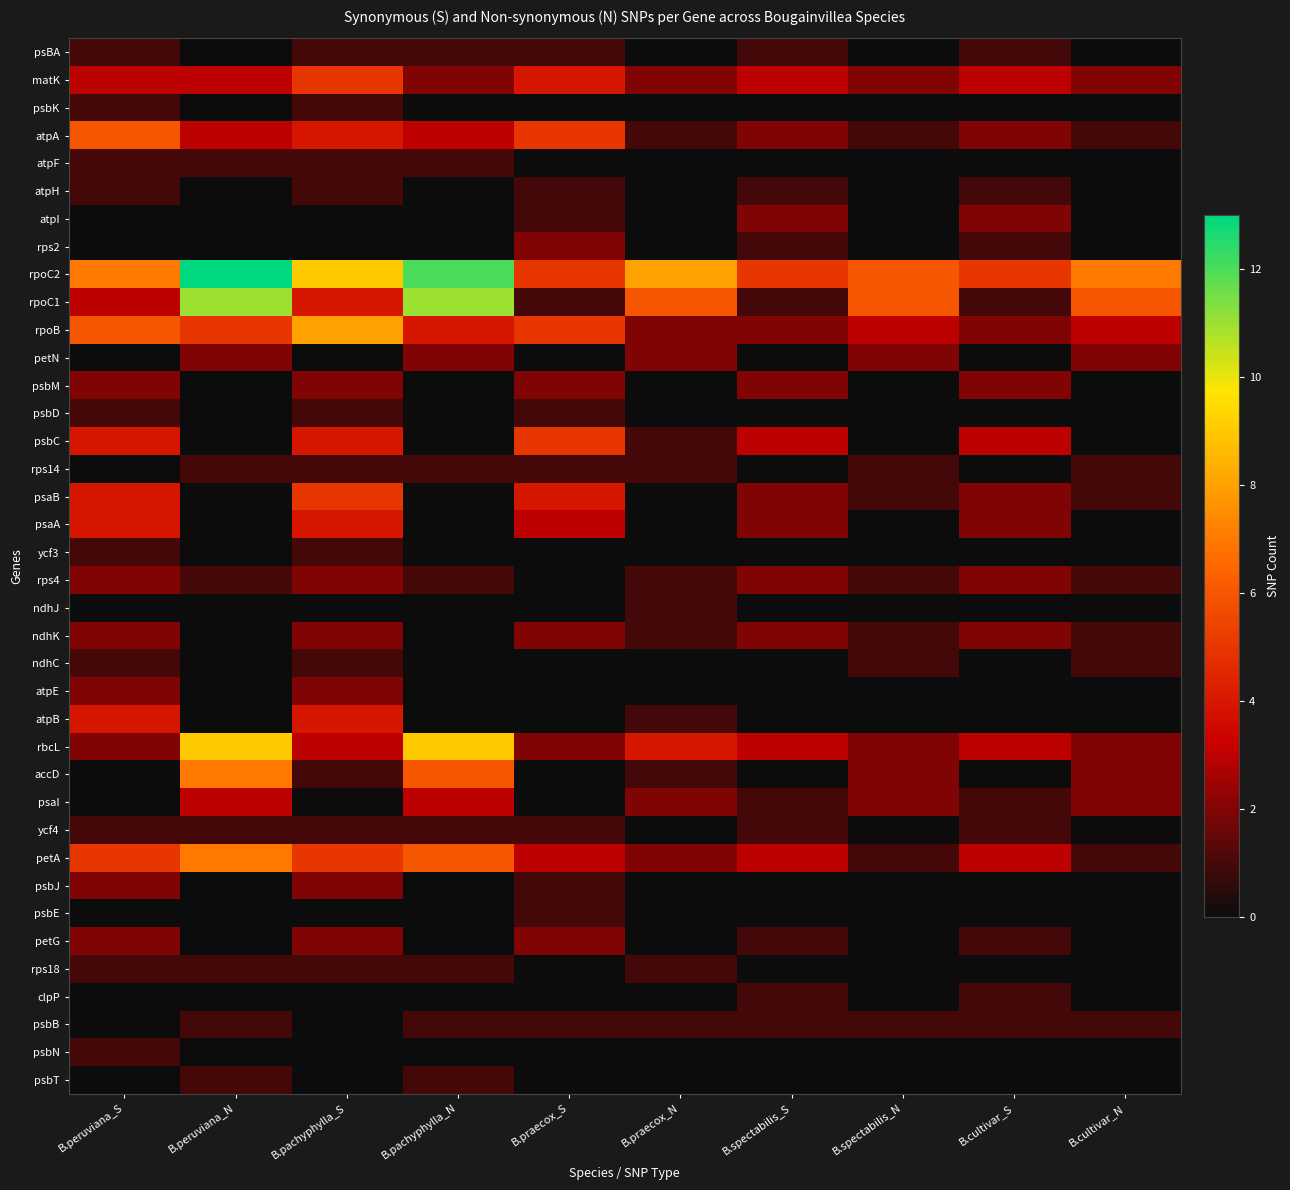

Reading left to right, what are all the values shown in this chart?

psBA: B.peruviana_S=1	B.peruviana_N=0	B.pachyphylla_S=1	B.pachyphylla_N=1	B.praecox_S=1	B.praecox_N=0	B.spectabilis_S=1	B.spectabilis_N=0	B.cultivar_S=1	B.cultivar_N=0
matK: B.peruviana_S=3	B.peruviana_N=3	B.pachyphylla_S=5	B.pachyphylla_N=2	B.praecox_S=4	B.praecox_N=2	B.spectabilis_S=3	B.spectabilis_N=2	B.cultivar_S=3	B.cultivar_N=2
psbK: B.peruviana_S=1	B.peruviana_N=0	B.pachyphylla_S=1	B.pachyphylla_N=0	B.praecox_S=0	B.praecox_N=0	B.spectabilis_S=0	B.spectabilis_N=0	B.cultivar_S=0	B.cultivar_N=0
atpA: B.peruviana_S=6	B.peruviana_N=3	B.pachyphylla_S=4	B.pachyphylla_N=3	B.praecox_S=5	B.praecox_N=1	B.spectabilis_S=2	B.spectabilis_N=1	B.cultivar_S=2	B.cultivar_N=1
atpF: B.peruviana_S=1	B.peruviana_N=1	B.pachyphylla_S=1	B.pachyphylla_N=1	B.praecox_S=0	B.praecox_N=0	B.spectabilis_S=0	B.spectabilis_N=0	B.cultivar_S=0	B.cultivar_N=0
atpH: B.peruviana_S=1	B.peruviana_N=0	B.pachyphylla_S=1	B.pachyphylla_N=0	B.praecox_S=1	B.praecox_N=0	B.spectabilis_S=1	B.spectabilis_N=0	B.cultivar_S=1	B.cultivar_N=0
atpI: B.peruviana_S=0	B.peruviana_N=0	B.pachyphylla_S=0	B.pachyphylla_N=0	B.praecox_S=1	B.praecox_N=0	B.spectabilis_S=2	B.spectabilis_N=0	B.cultivar_S=2	B.cultivar_N=0
rps2: B.peruviana_S=0	B.peruviana_N=0	B.pachyphylla_S=0	B.pachyphylla_N=0	B.praecox_S=2	B.praecox_N=0	B.spectabilis_S=1	B.spectabilis_N=0	B.cultivar_S=1	B.cultivar_N=0
rpoC2: B.peruviana_S=7	B.peruviana_N=13	B.pachyphylla_S=9	B.pachyphylla_N=12	B.praecox_S=5	B.praecox_N=8	B.spectabilis_S=5	B.spectabilis_N=6	B.cultivar_S=5	B.cultivar_N=7
rpoC1: B.peruviana_S=3	B.peruviana_N=11	B.pachyphylla_S=4	B.pachyphylla_N=11	B.praecox_S=1	B.praecox_N=6	B.spectabilis_S=1	B.spectabilis_N=6	B.cultivar_S=1	B.cultivar_N=6
rpoB: B.peruviana_S=6	B.peruviana_N=5	B.pachyphylla_S=8	B.pachyphylla_N=4	B.praecox_S=5	B.praecox_N=2	B.spectabilis_S=2	B.spectabilis_N=3	B.cultivar_S=2	B.cultivar_N=3
petN: B.peruviana_S=0	B.peruviana_N=2	B.pachyphylla_S=0	B.pachyphylla_N=2	B.praecox_S=0	B.praecox_N=2	B.spectabilis_S=0	B.spectabilis_N=2	B.cultivar_S=0	B.cultivar_N=2
psbM: B.peruviana_S=2	B.peruviana_N=0	B.pachyphylla_S=2	B.pachyphylla_N=0	B.praecox_S=2	B.praecox_N=0	B.spectabilis_S=2	B.spectabilis_N=0	B.cultivar_S=2	B.cultivar_N=0
psbD: B.peruviana_S=1	B.peruviana_N=0	B.pachyphylla_S=1	B.pachyphylla_N=0	B.praecox_S=1	B.praecox_N=0	B.spectabilis_S=0	B.spectabilis_N=0	B.cultivar_S=0	B.cultivar_N=0
psbC: B.peruviana_S=4	B.peruviana_N=0	B.pachyphylla_S=4	B.pachyphylla_N=0	B.praecox_S=5	B.praecox_N=1	B.spectabilis_S=3	B.spectabilis_N=0	B.cultivar_S=3	B.cultivar_N=0
rps14: B.peruviana_S=0	B.peruviana_N=1	B.pachyphylla_S=1	B.pachyphylla_N=1	B.praecox_S=1	B.praecox_N=1	B.spectabilis_S=0	B.spectabilis_N=1	B.cultivar_S=0	B.cultivar_N=1
psaB: B.peruviana_S=4	B.peruviana_N=0	B.pachyphylla_S=5	B.pachyphylla_N=0	B.praecox_S=4	B.praecox_N=0	B.spectabilis_S=2	B.spectabilis_N=1	B.cultivar_S=2	B.cultivar_N=1
psaA: B.peruviana_S=4	B.peruviana_N=0	B.pachyphylla_S=4	B.pachyphylla_N=0	B.praecox_S=3	B.praecox_N=0	B.spectabilis_S=2	B.spectabilis_N=0	B.cultivar_S=2	B.cultivar_N=0
ycf3: B.peruviana_S=1	B.peruviana_N=0	B.pachyphylla_S=1	B.pachyphylla_N=0	B.praecox_S=0	B.praecox_N=0	B.spectabilis_S=0	B.spectabilis_N=0	B.cultivar_S=0	B.cultivar_N=0
rps4: B.peruviana_S=2	B.peruviana_N=1	B.pachyphylla_S=2	B.pachyphylla_N=1	B.praecox_S=0	B.praecox_N=1	B.spectabilis_S=2	B.spectabilis_N=1	B.cultivar_S=2	B.cultivar_N=1
ndhJ: B.peruviana_S=0	B.peruviana_N=0	B.pachyphylla_S=0	B.pachyphylla_N=0	B.praecox_S=0	B.praecox_N=1	B.spectabilis_S=0	B.spectabilis_N=0	B.cultivar_S=0	B.cultivar_N=0
ndhK: B.peruviana_S=2	B.peruviana_N=0	B.pachyphylla_S=2	B.pachyphylla_N=0	B.praecox_S=2	B.praecox_N=1	B.spectabilis_S=2	B.spectabilis_N=1	B.cultivar_S=2	B.cultivar_N=1
ndhC: B.peruviana_S=1	B.peruviana_N=0	B.pachyphylla_S=1	B.pachyphylla_N=0	B.praecox_S=0	B.praecox_N=0	B.spectabilis_S=0	B.spectabilis_N=1	B.cultivar_S=0	B.cultivar_N=1
atpE: B.peruviana_S=2	B.peruviana_N=0	B.pachyphylla_S=2	B.pachyphylla_N=0	B.praecox_S=0	B.praecox_N=0	B.spectabilis_S=0	B.spectabilis_N=0	B.cultivar_S=0	B.cultivar_N=0
atpB: B.peruviana_S=4	B.peruviana_N=0	B.pachyphylla_S=4	B.pachyphylla_N=0	B.praecox_S=0	B.praecox_N=1	B.spectabilis_S=0	B.spectabilis_N=0	B.cultivar_S=0	B.cultivar_N=0
rbcL: B.peruviana_S=2	B.peruviana_N=9	B.pachyphylla_S=3	B.pachyphylla_N=9	B.praecox_S=2	B.praecox_N=4	B.spectabilis_S=3	B.spectabilis_N=2	B.cultivar_S=3	B.cultivar_N=2
accD: B.peruviana_S=0	B.peruviana_N=7	B.pachyphylla_S=1	B.pachyphylla_N=6	B.praecox_S=0	B.praecox_N=1	B.spectabilis_S=0	B.spectabilis_N=2	B.cultivar_S=0	B.cultivar_N=2
psaI: B.peruviana_S=0	B.peruviana_N=3	B.pachyphylla_S=0	B.pachyphylla_N=3	B.praecox_S=0	B.praecox_N=2	B.spectabilis_S=1	B.spectabilis_N=2	B.cultivar_S=1	B.cultivar_N=2
ycf4: B.peruviana_S=1	B.peruviana_N=1	B.pachyphylla_S=1	B.pachyphylla_N=1	B.praecox_S=1	B.praecox_N=0	B.spectabilis_S=1	B.spectabilis_N=0	B.cultivar_S=1	B.cultivar_N=0
petA: B.peruviana_S=5	B.peruviana_N=7	B.pachyphylla_S=5	B.pachyphylla_N=6	B.praecox_S=3	B.praecox_N=2	B.spectabilis_S=3	B.spectabilis_N=1	B.cultivar_S=3	B.cultivar_N=1
psbJ: B.peruviana_S=2	B.peruviana_N=0	B.pachyphylla_S=2	B.pachyphylla_N=0	B.praecox_S=1	B.praecox_N=0	B.spectabilis_S=0	B.spectabilis_N=0	B.cultivar_S=0	B.cultivar_N=0
psbE: B.peruviana_S=0	B.peruviana_N=0	B.pachyphylla_S=0	B.pachyphylla_N=0	B.praecox_S=1	B.praecox_N=0	B.spectabilis_S=0	B.spectabilis_N=0	B.cultivar_S=0	B.cultivar_N=0
petG: B.peruviana_S=2	B.peruviana_N=0	B.pachyphylla_S=2	B.pachyphylla_N=0	B.praecox_S=2	B.praecox_N=0	B.spectabilis_S=1	B.spectabilis_N=0	B.cultivar_S=1	B.cultivar_N=0
rps18: B.peruviana_S=1	B.peruviana_N=1	B.pachyphylla_S=1	B.pachyphylla_N=1	B.praecox_S=0	B.praecox_N=1	B.spectabilis_S=0	B.spectabilis_N=0	B.cultivar_S=0	B.cultivar_N=0
clpP: B.peruviana_S=0	B.peruviana_N=0	B.pachyphylla_S=0	B.pachyphylla_N=0	B.praecox_S=0	B.praecox_N=0	B.spectabilis_S=1	B.spectabilis_N=0	B.cultivar_S=1	B.cultivar_N=0
psbB: B.peruviana_S=0	B.peruviana_N=1	B.pachyphylla_S=0	B.pachyphylla_N=1	B.praecox_S=1	B.praecox_N=1	B.spectabilis_S=1	B.spectabilis_N=1	B.cultivar_S=1	B.cultivar_N=1
psbN: B.peruviana_S=1	B.peruviana_N=0	B.pachyphylla_S=0	B.pachyphylla_N=0	B.praecox_S=0	B.praecox_N=0	B.spectabilis_S=0	B.spectabilis_N=0	B.cultivar_S=0	B.cultivar_N=0
psbT: B.peruviana_S=0	B.peruviana_N=1	B.pachyphylla_S=0	B.pachyphylla_N=1	B.praecox_S=0	B.praecox_N=0	B.spectabilis_S=0	B.spectabilis_N=0	B.cultivar_S=0	B.cultivar_N=0